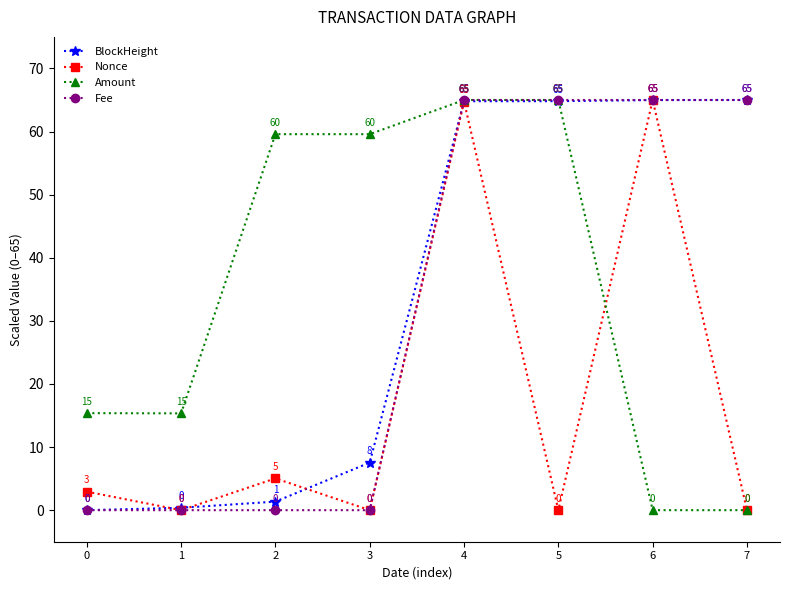

Does the chart have visible grid lines?

No